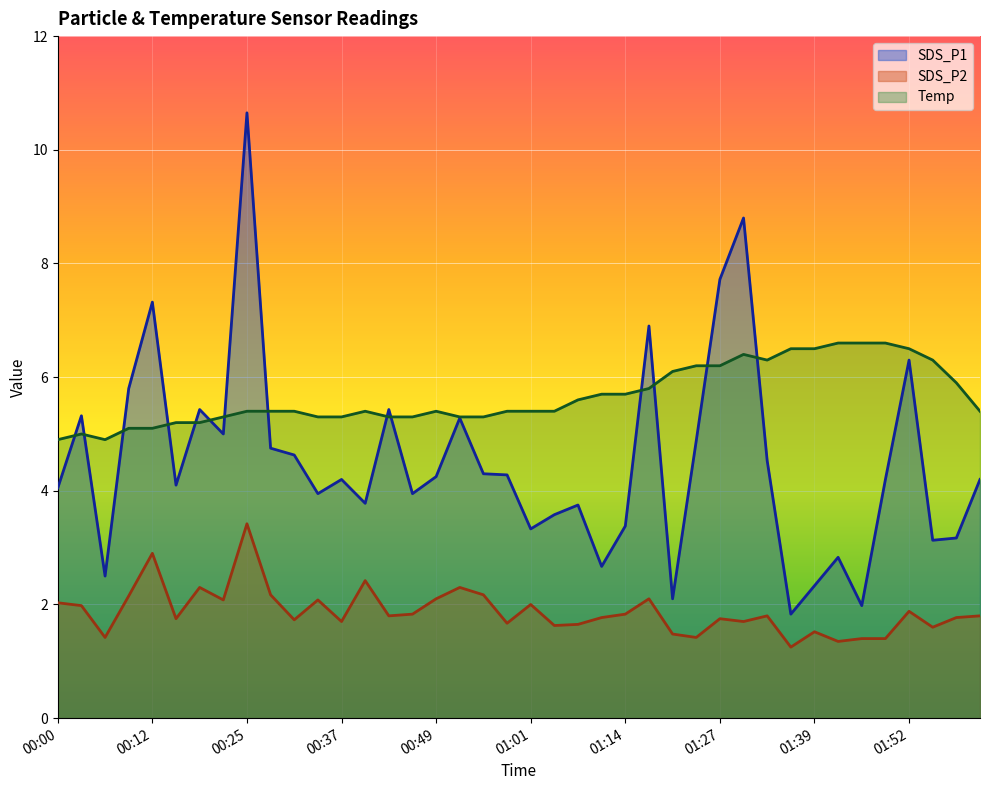

How many categories are shown in the chart?

40